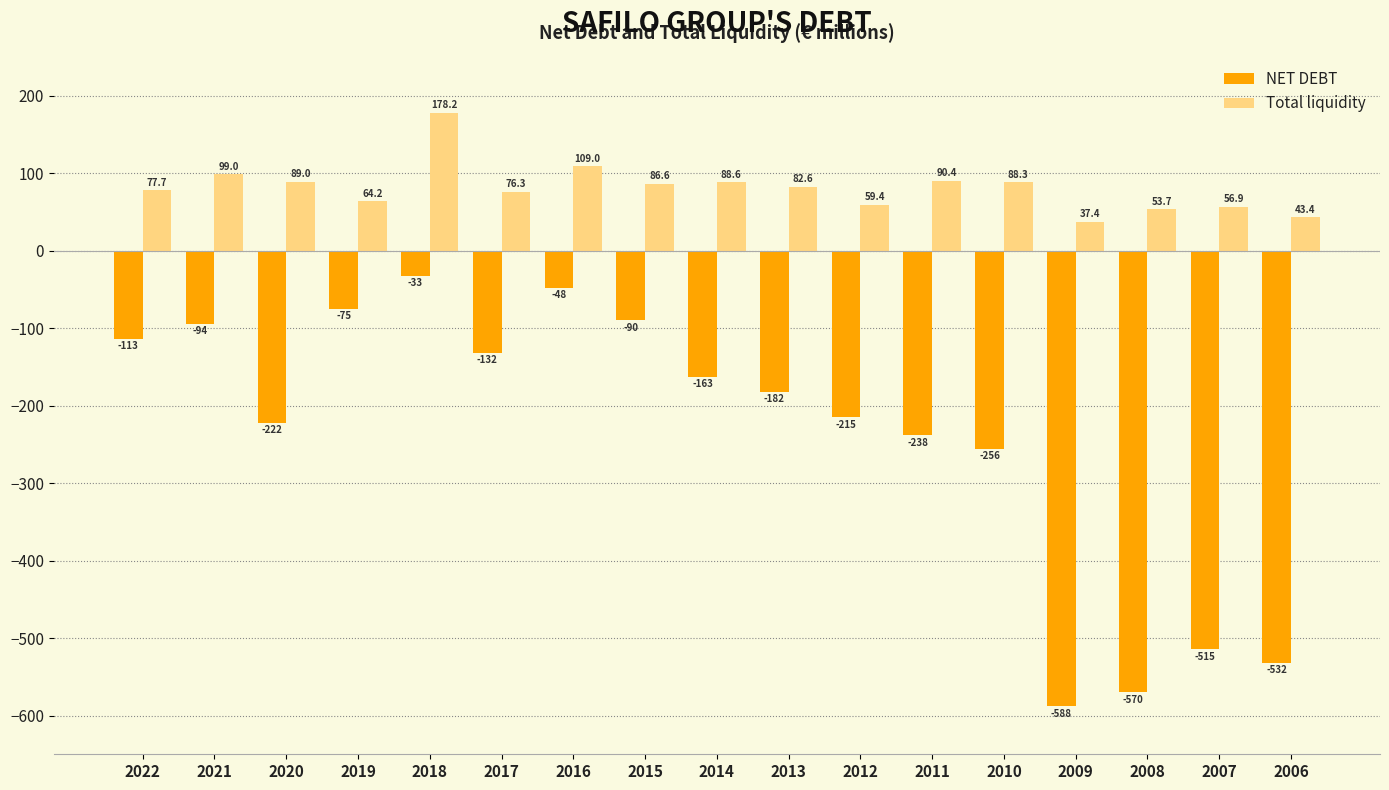

Does the chart contain stacked bars?

No